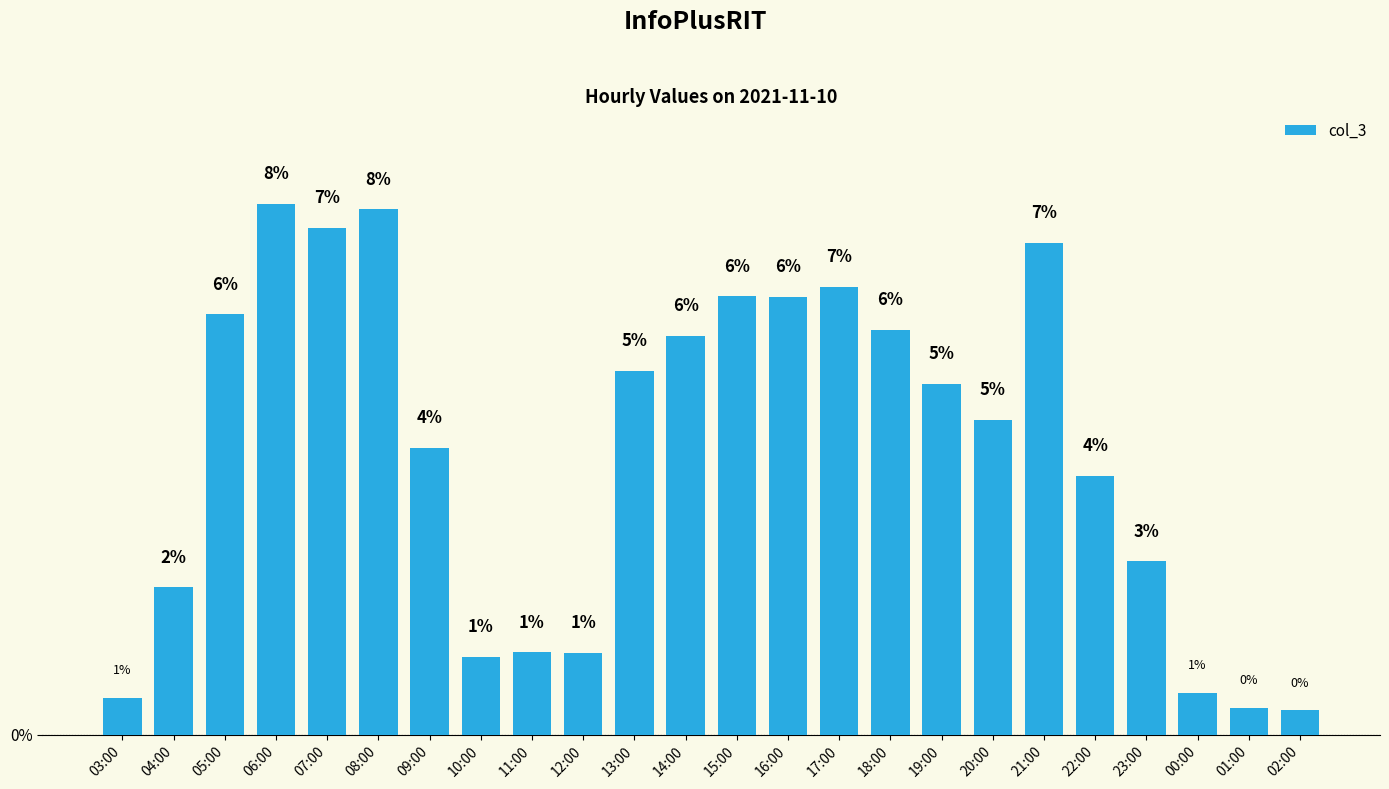

Which label corresponds to the largest value in the chart?

06:00